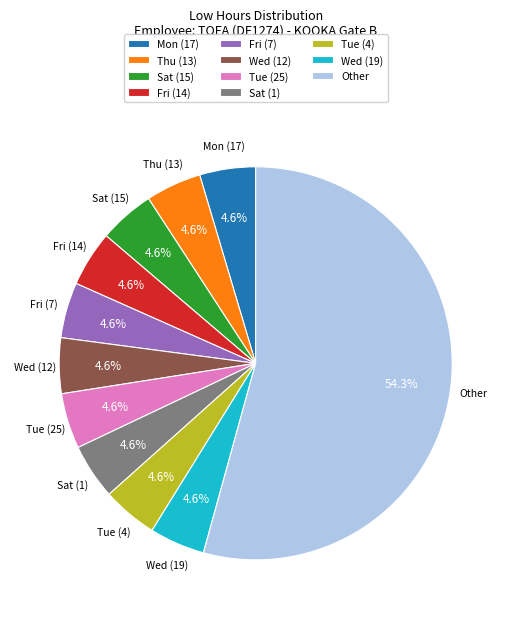

To the nearest percent, what portion does Thu (13) represent?

5%